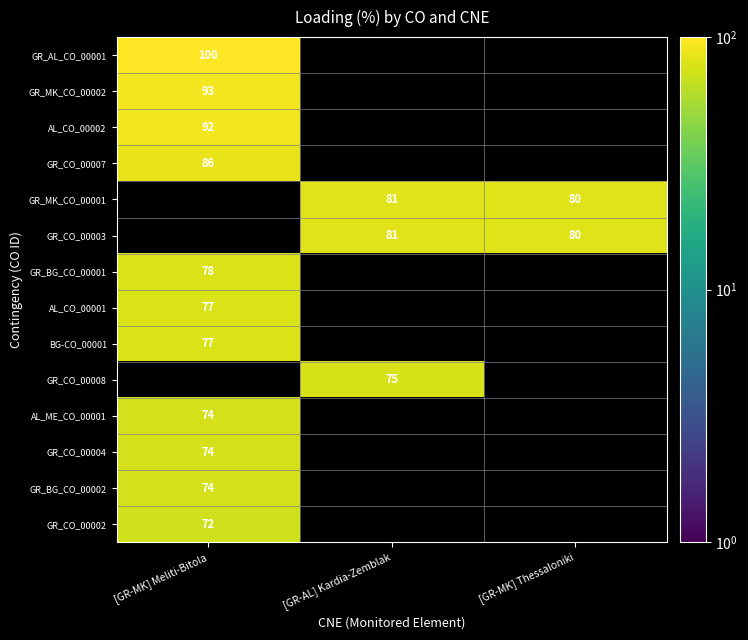

True or false: AL_ME_CO_00001 has a value of 74 at [GR-MK] Meliti-Bitola.

True